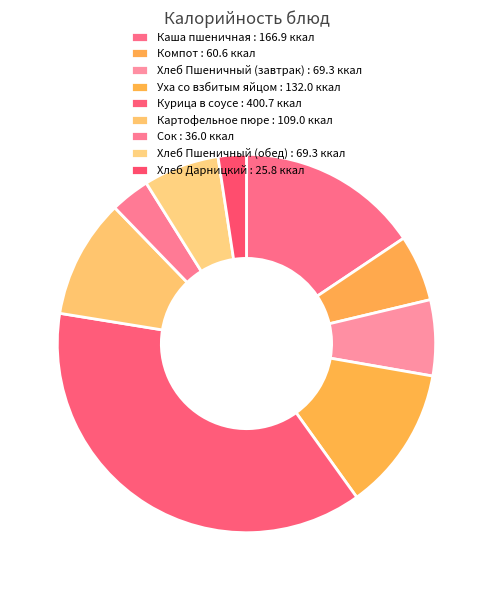

How many slices are in this pie chart?

9